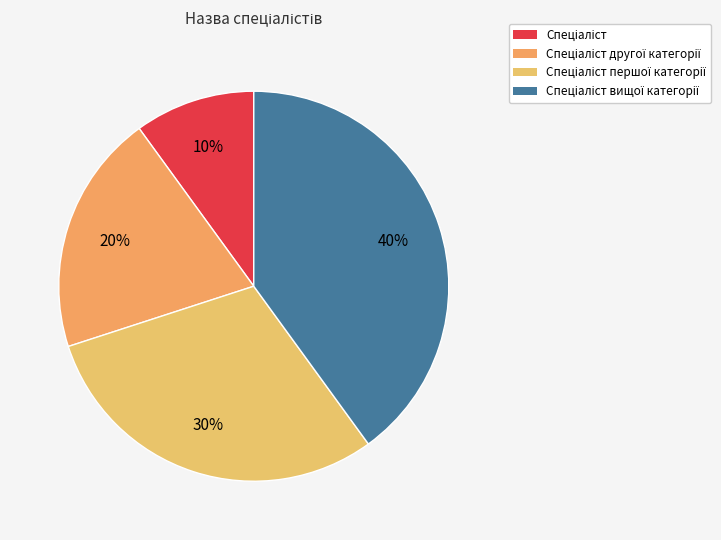

Rank the categories by value from highest to lowest.

Спеціаліст вищої категорії, Спеціаліст першої категорії, Спеціаліст другої категорії, Спеціаліст